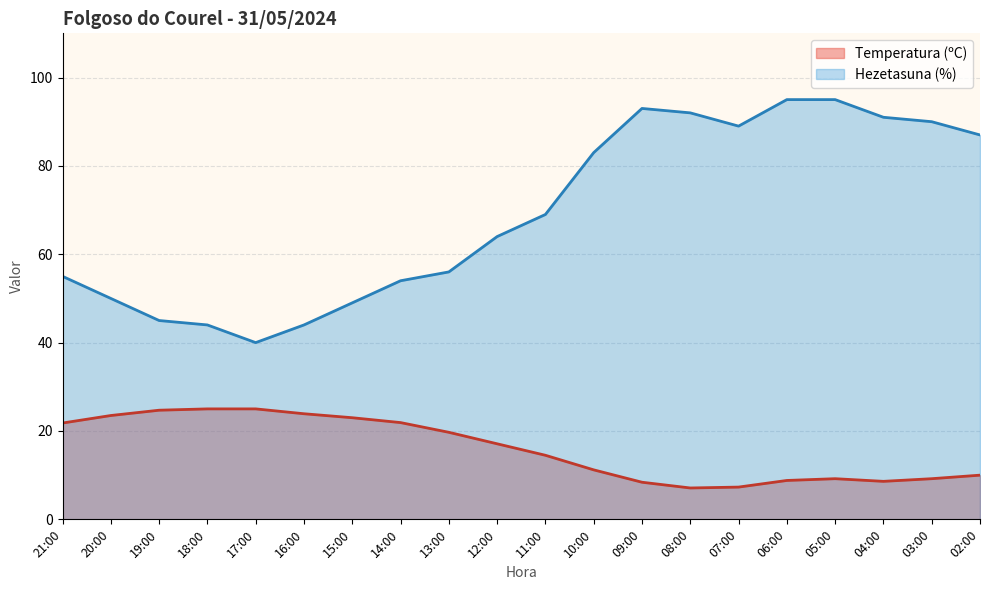

Reading right to left, what are all the values shown in this chart?

Temperatura (ºC): 02:00=10.0	03:00=9.2	04:00=8.6	05:00=9.2	06:00=8.8	07:00=7.3	08:00=7.1	09:00=8.4	10:00=11.2	11:00=14.5	12:00=17.1	13:00=19.7	14:00=21.9	15:00=23.0	16:00=23.9	17:00=25.0	18:00=25.0	19:00=24.7	20:00=23.5	21:00=21.8
Hezetasuna (%): 02:00=87.0	03:00=90.0	04:00=91.0	05:00=95.0	06:00=95.0	07:00=89.0	08:00=92.0	09:00=93.0	10:00=83.0	11:00=69.0	12:00=64.0	13:00=56.0	14:00=54.0	15:00=49.0	16:00=44.0	17:00=40.0	18:00=44.0	19:00=45.0	20:00=50.0	21:00=55.0